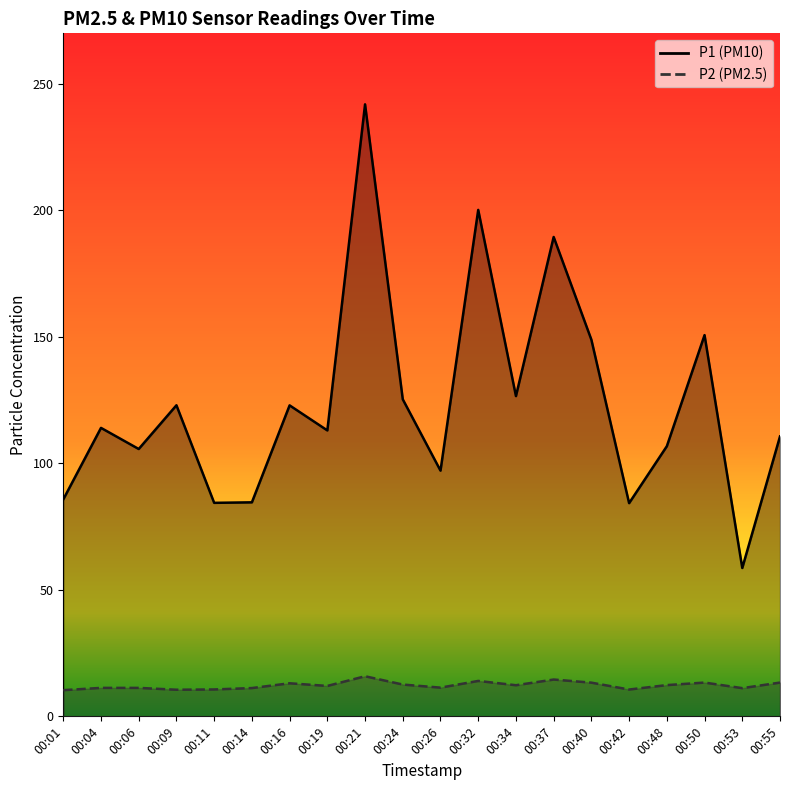

What is the maximum value for P2?

15.8